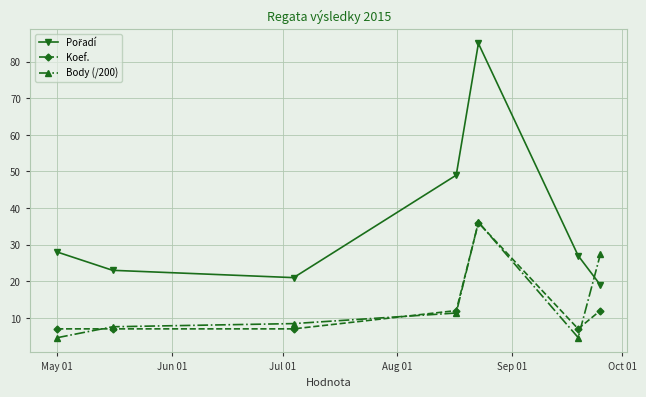

What is the minimum value for Koef.?

7.0